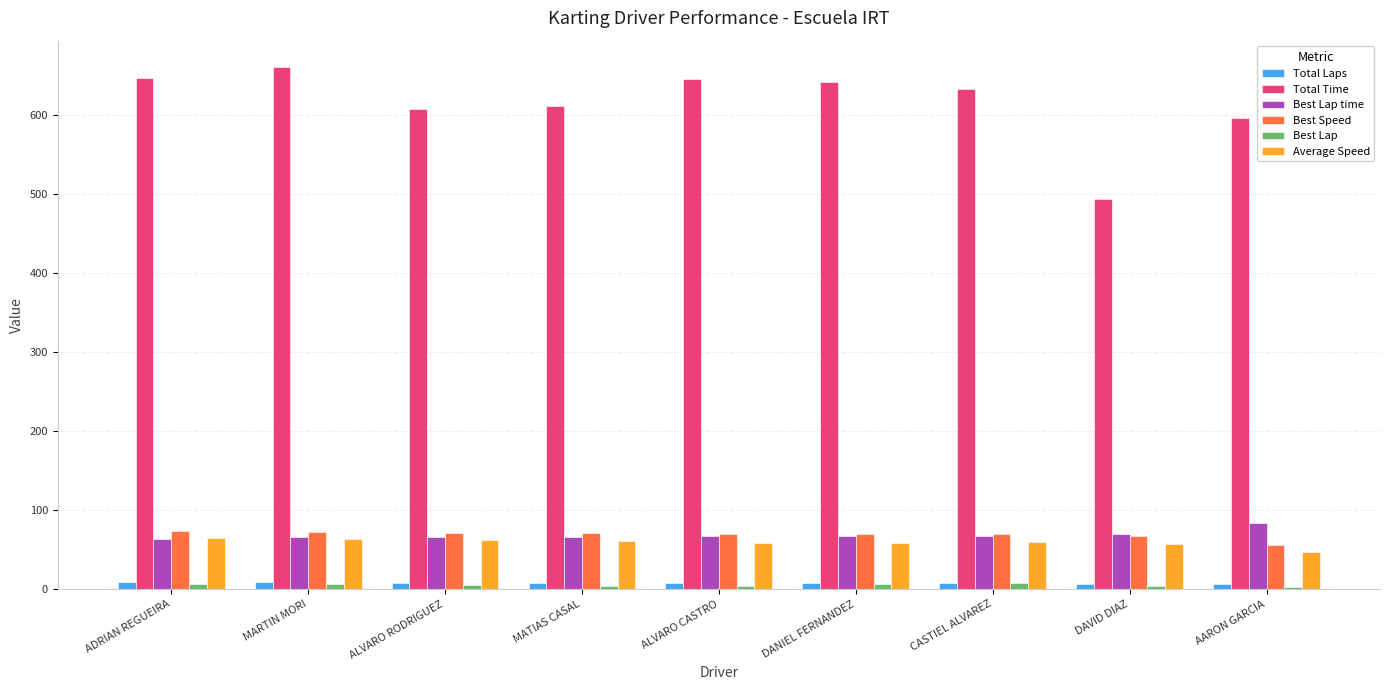

What is the difference between the maximum and minimum values in the Total Time series?

167.2